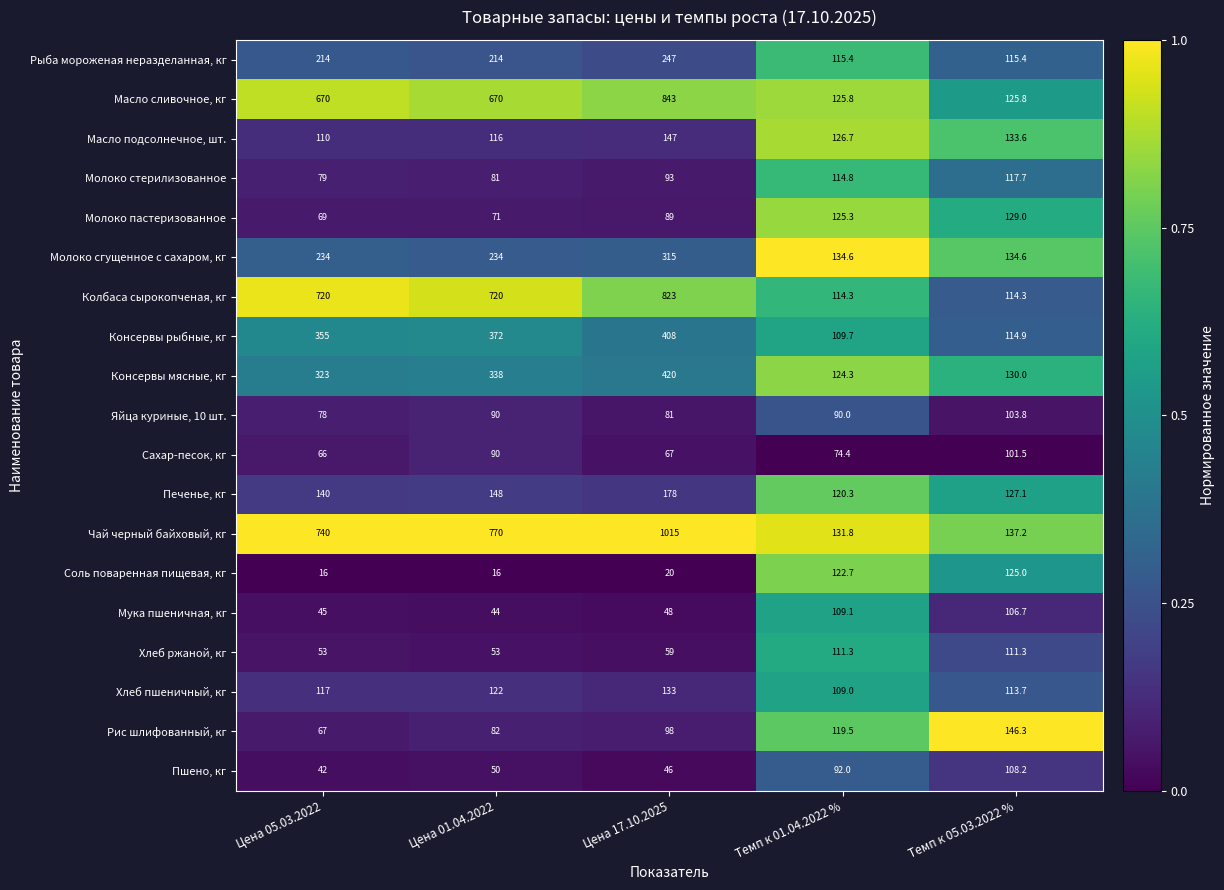

How many series are shown in this chart?

19